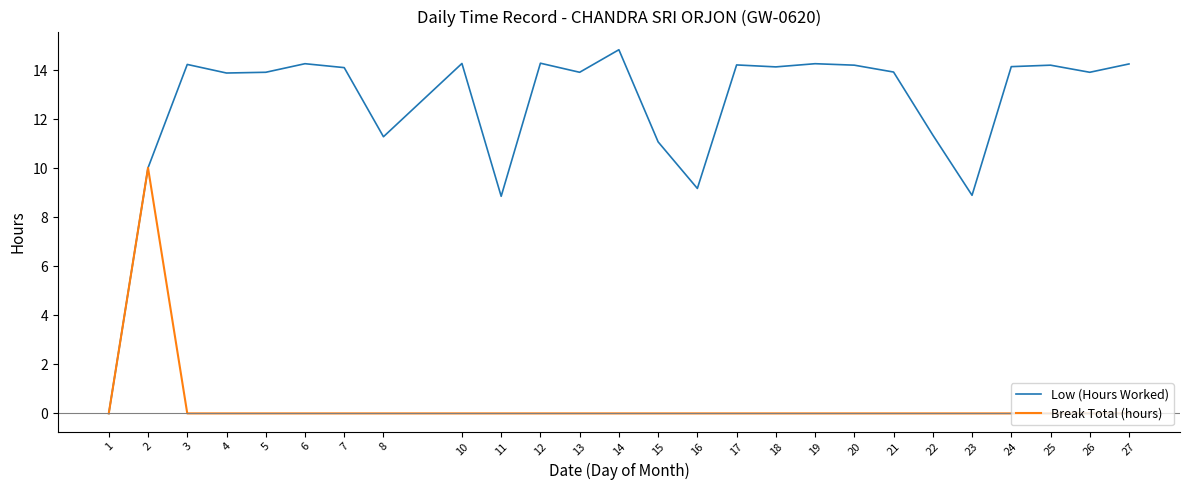

Rank the series by their average value, from highest to lowest.

Low (Hours Worked), Break Total (hours)